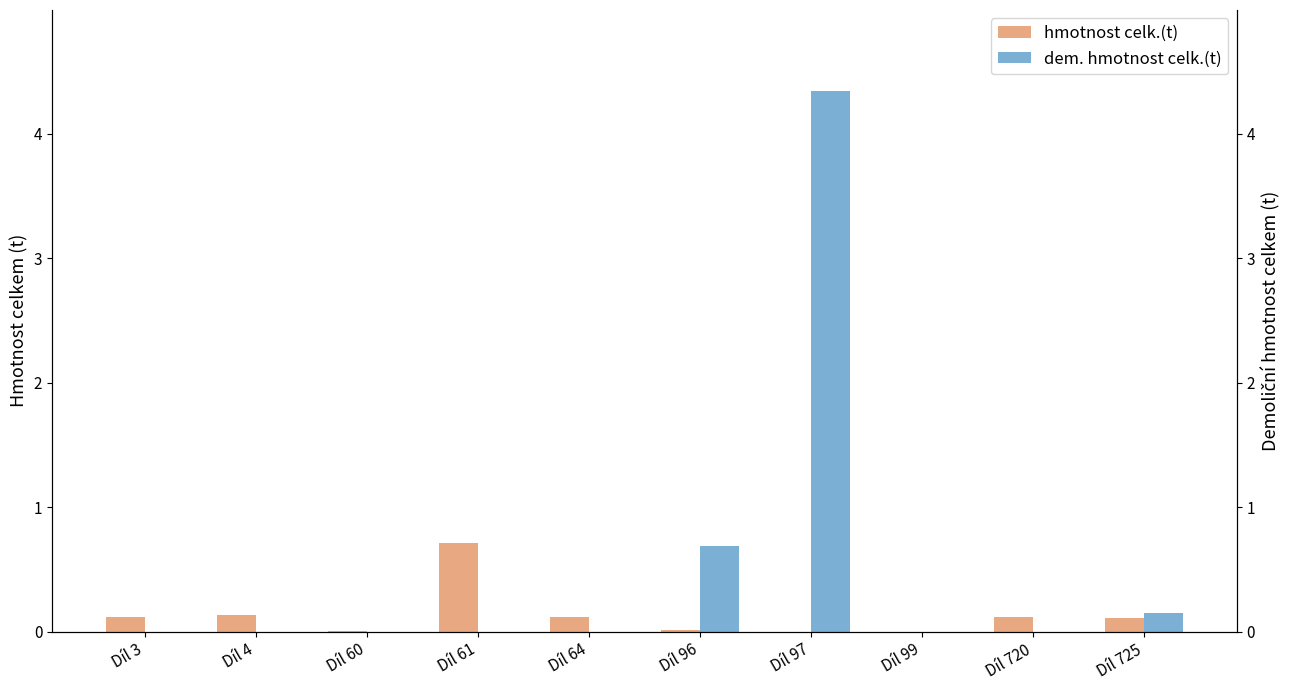

At Díl 96, list the series in order from smallest to largest.

hmotnost celk.(t), dem. hmotnost celk.(t)